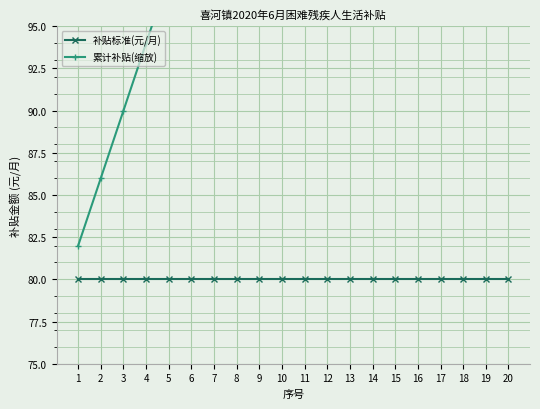

At 5, list the series in order from largest to smallest.

累计补贴(缩放), 补贴标准(元/月)